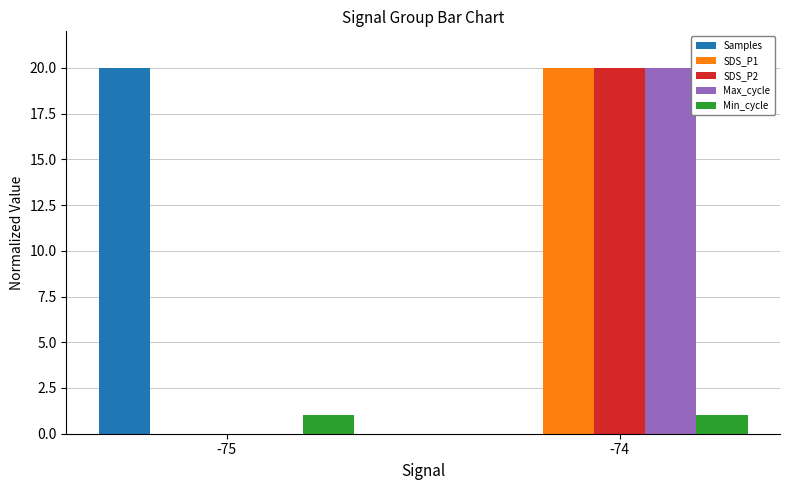

What is the maximum value for SDS_P2?

20